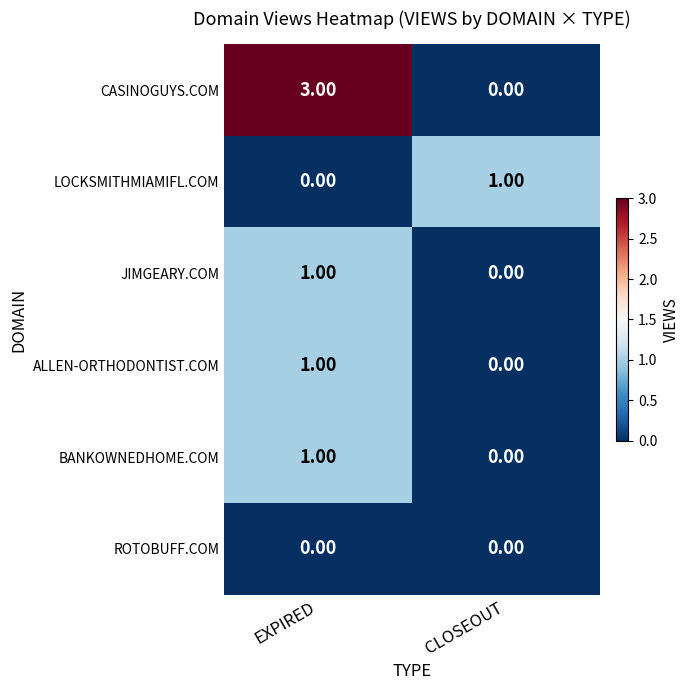

What is the total value across all series at EXPIRED?

6